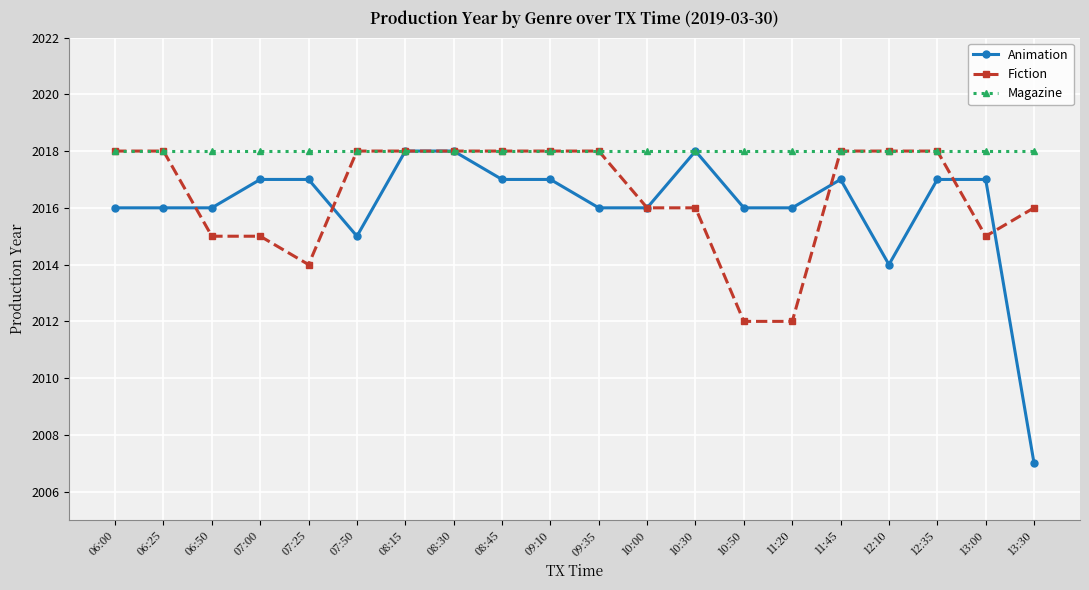

What is the total value across all series at 10:50?

6046